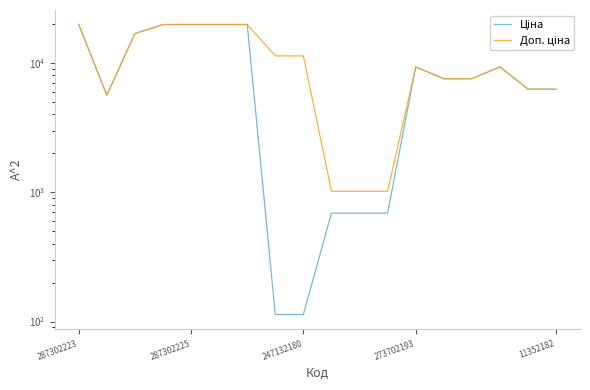

What is the value of the Доп. ціна point at the 17th from the left?

6266.7